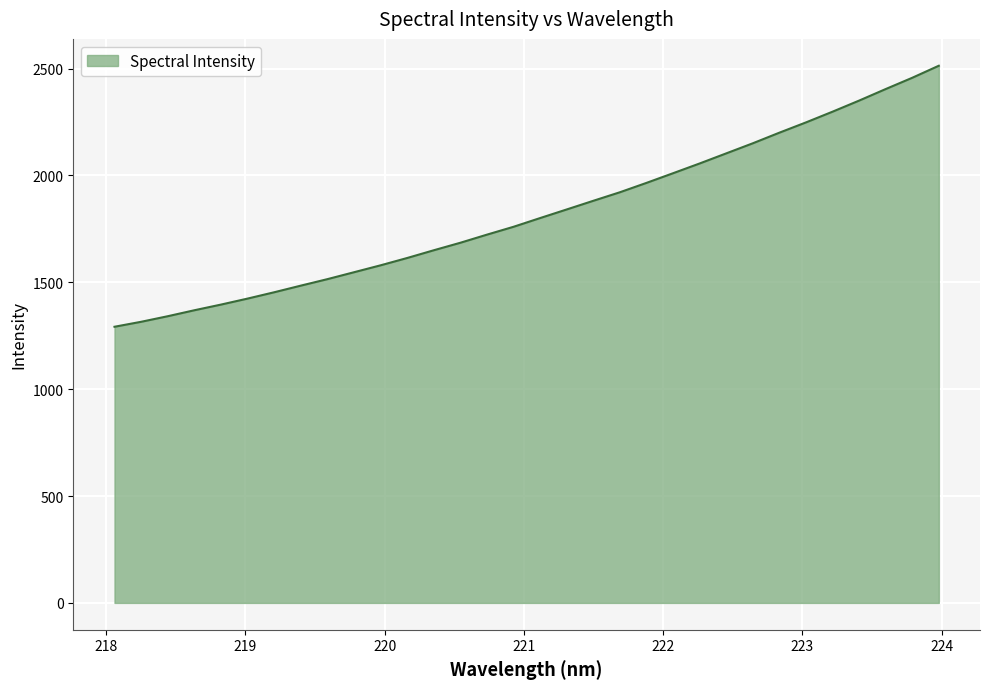

What is the smallest value displayed?

1292.0